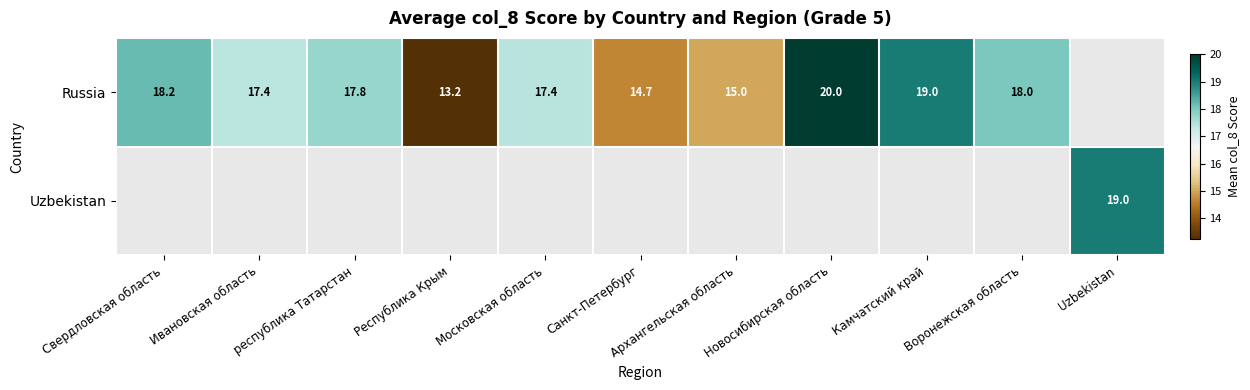

How many categories are shown in the chart?

11